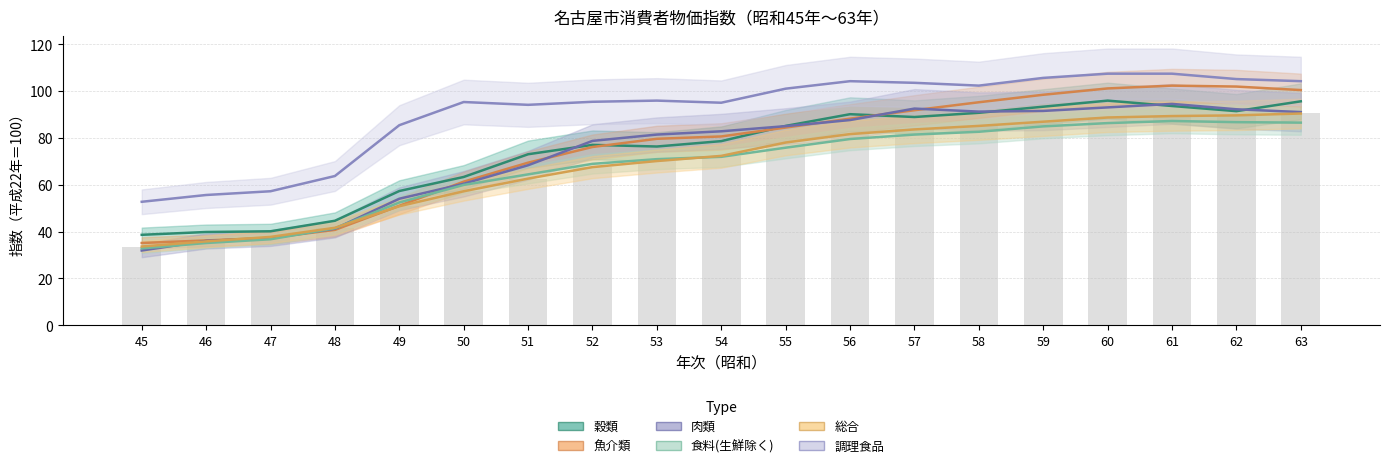

Count the number of categories in the chart.

19